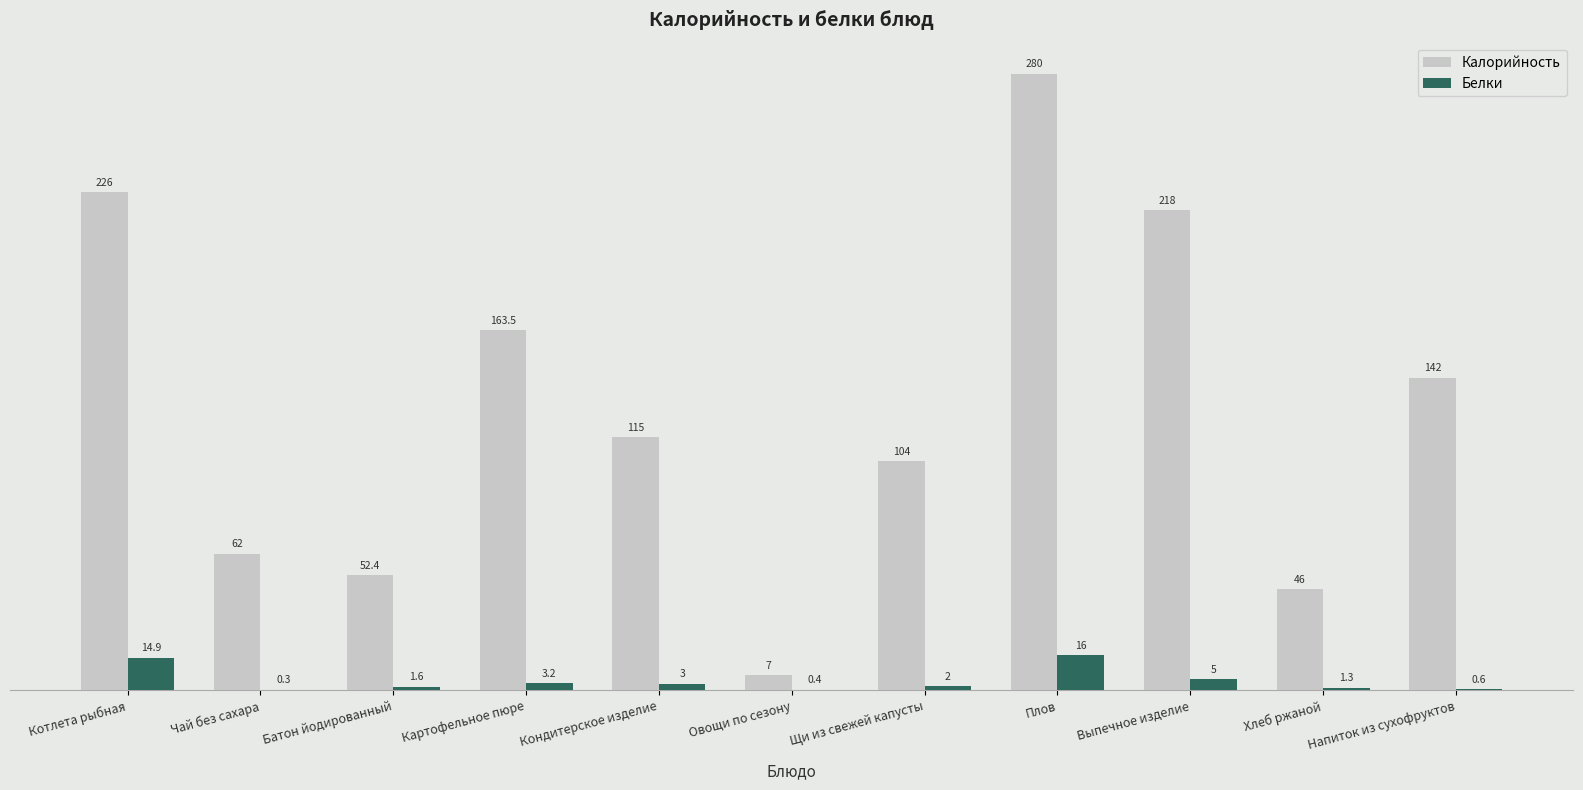

Is it true that Белки equals 3.0 at Кондитерское изделие?

True